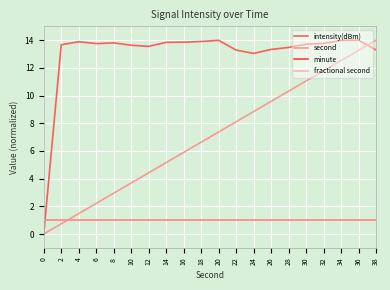

Reading left to right, extract all data points from this chart.

intensity(dBm): 0=0.0	2=13.7	4=13.9	6=13.8	8=13.8	10=13.6	12=13.6	14=13.8	16=13.9	18=13.9	20=14.0	22=13.3	24=13.0	26=13.3	28=13.5	30=13.7	32=13.8	34=14.0	36=14.0	38=13.3
second: 0=0.0	2=0.7	4=1.5	6=2.2	8=2.9	10=3.7	12=4.4	14=5.2	16=5.9	18=6.6	20=7.4	22=8.1	24=8.8	26=9.6	28=10.3	30=11.1	32=11.8	34=12.5	36=13.3	38=14.0
minute: 0=1.0	2=1.0	4=1.0	6=1.0	8=1.0	10=1.0	12=1.0	14=1.0	16=1.0	18=1.0	20=1.0	22=1.0	24=1.0	26=1.0	28=1.0	30=1.0	32=1.0	34=1.0	36=1.0	38=1.0
fractional second: 0=1.0	2=1.0	4=1.0	6=1.0	8=1.0	10=1.0	12=1.0	14=1.0	16=1.0	18=1.0	20=1.0	22=1.0	24=1.0	26=1.0	28=1.0	30=1.0	32=1.0	34=1.0	36=1.0	38=1.0